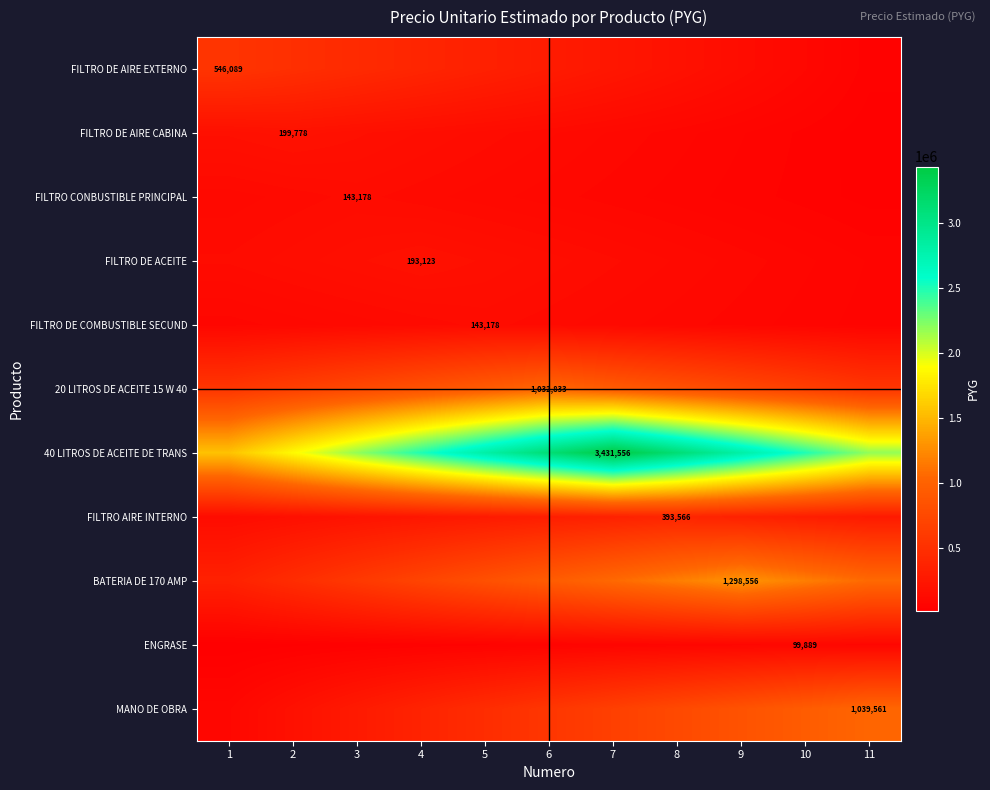

At how many categories does at least one series exceed 1409665?

11